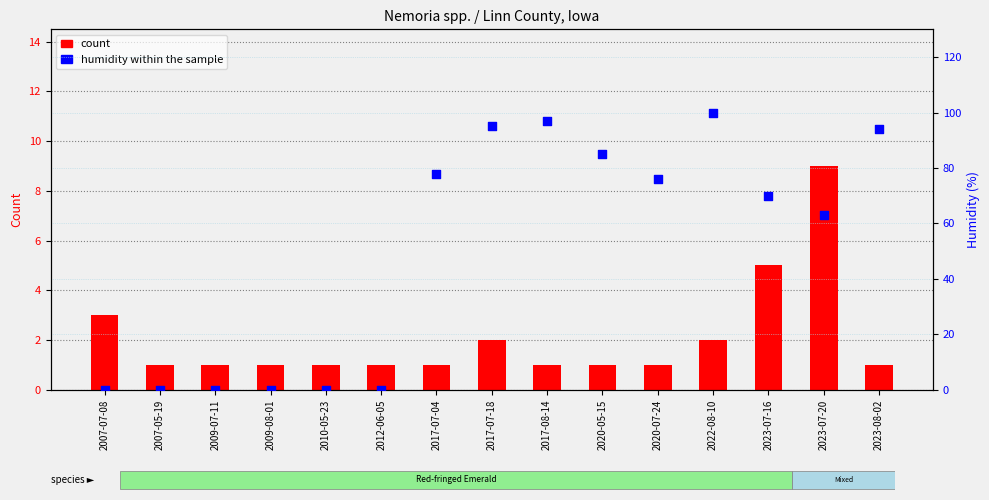

At how many categories does at least one series exceed 17?

9